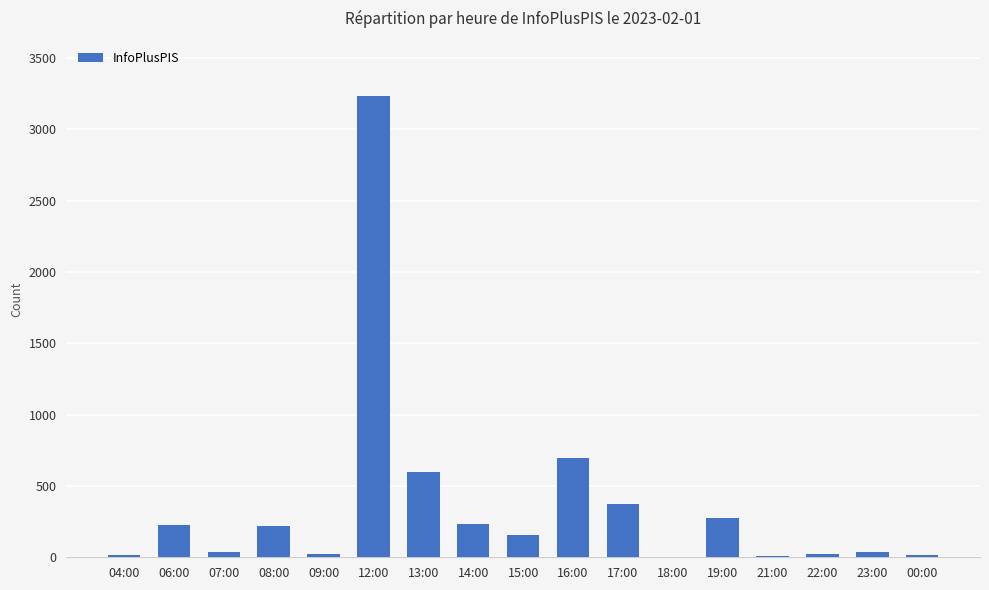

Where is the data nearest to the value 1619?

16:00